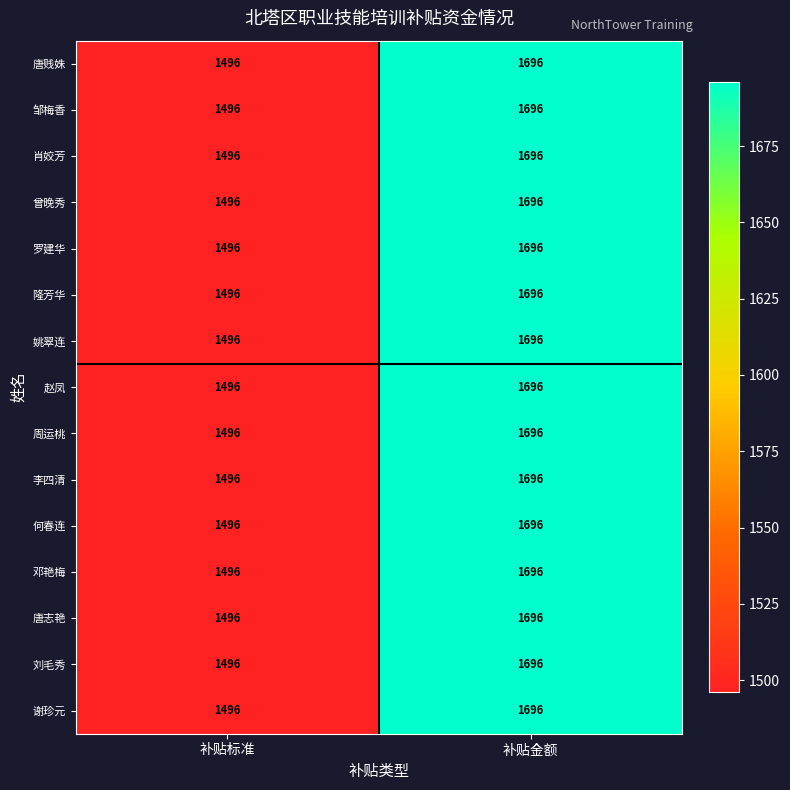

At which category is the sum across all series the highest?

补贴金额